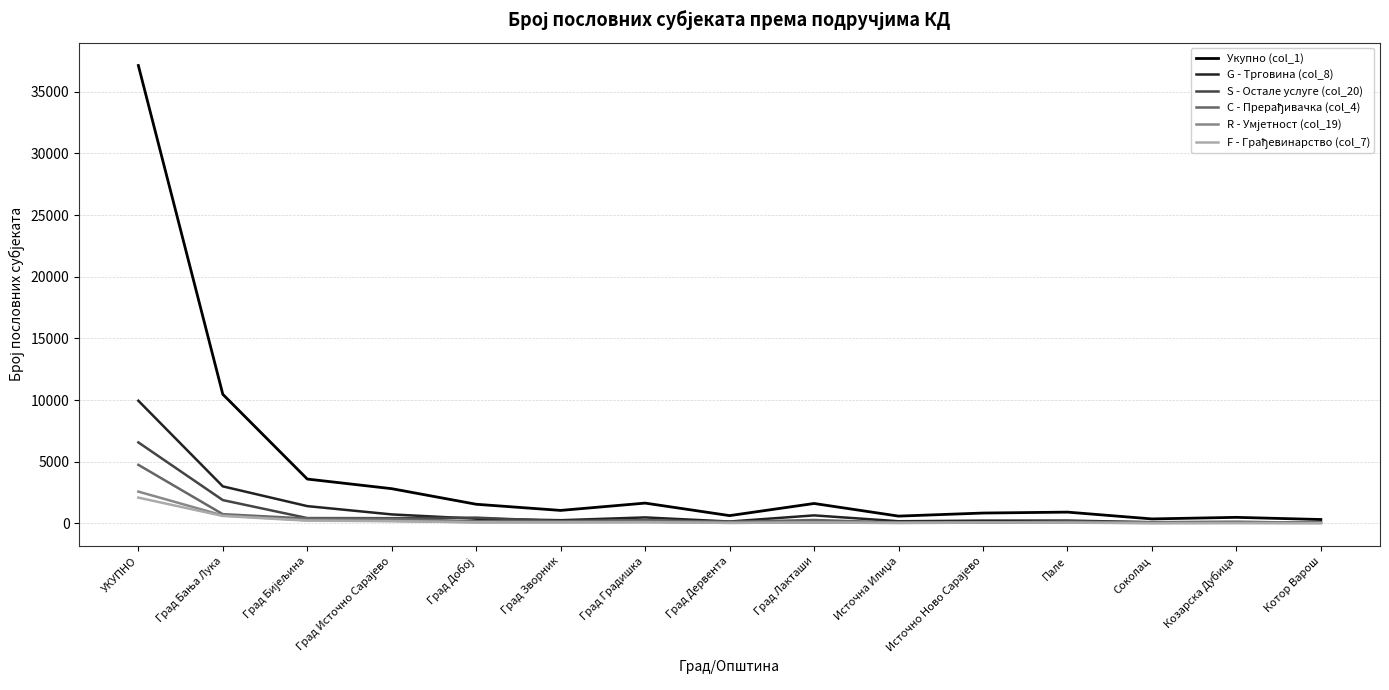

How many lines are shown in the chart?

6